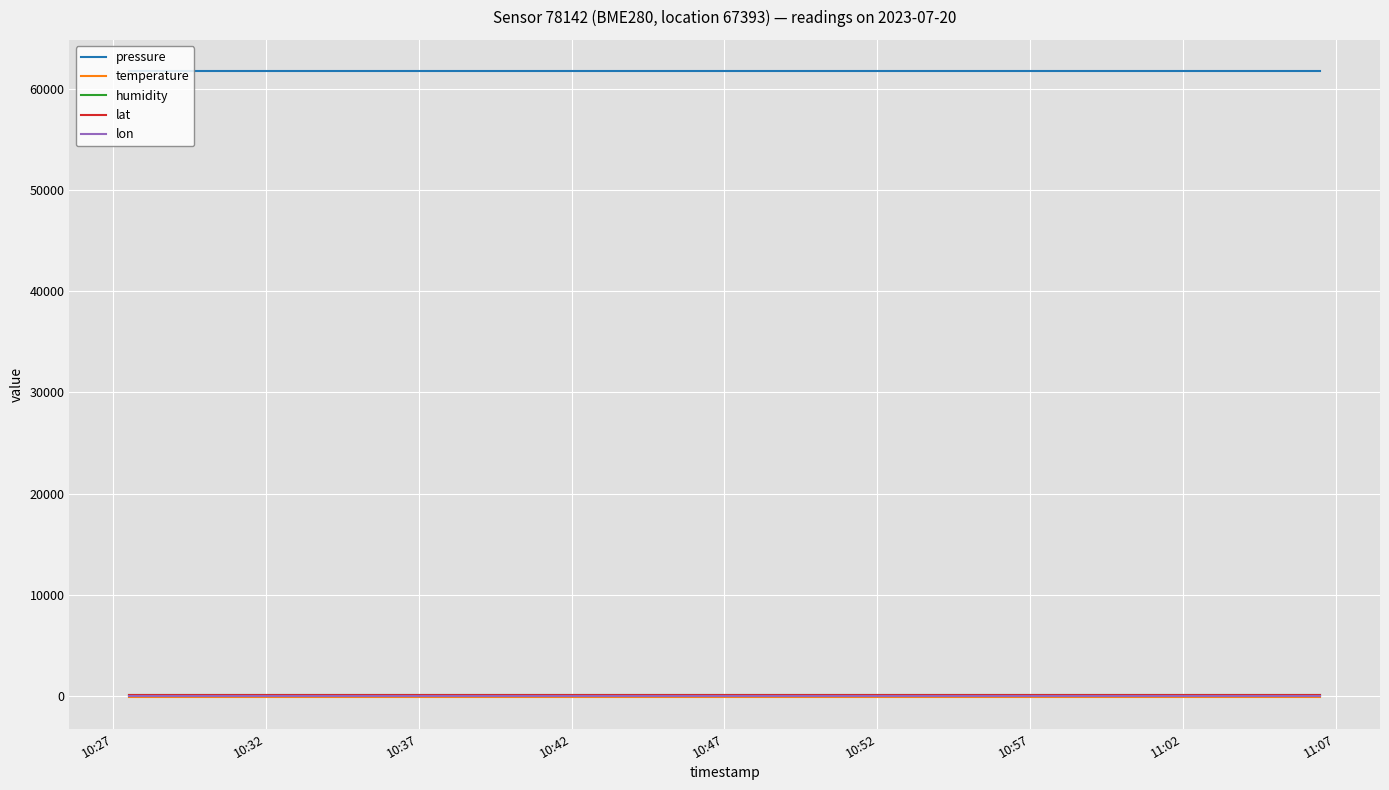

What is the greatest value displayed?

61758.4